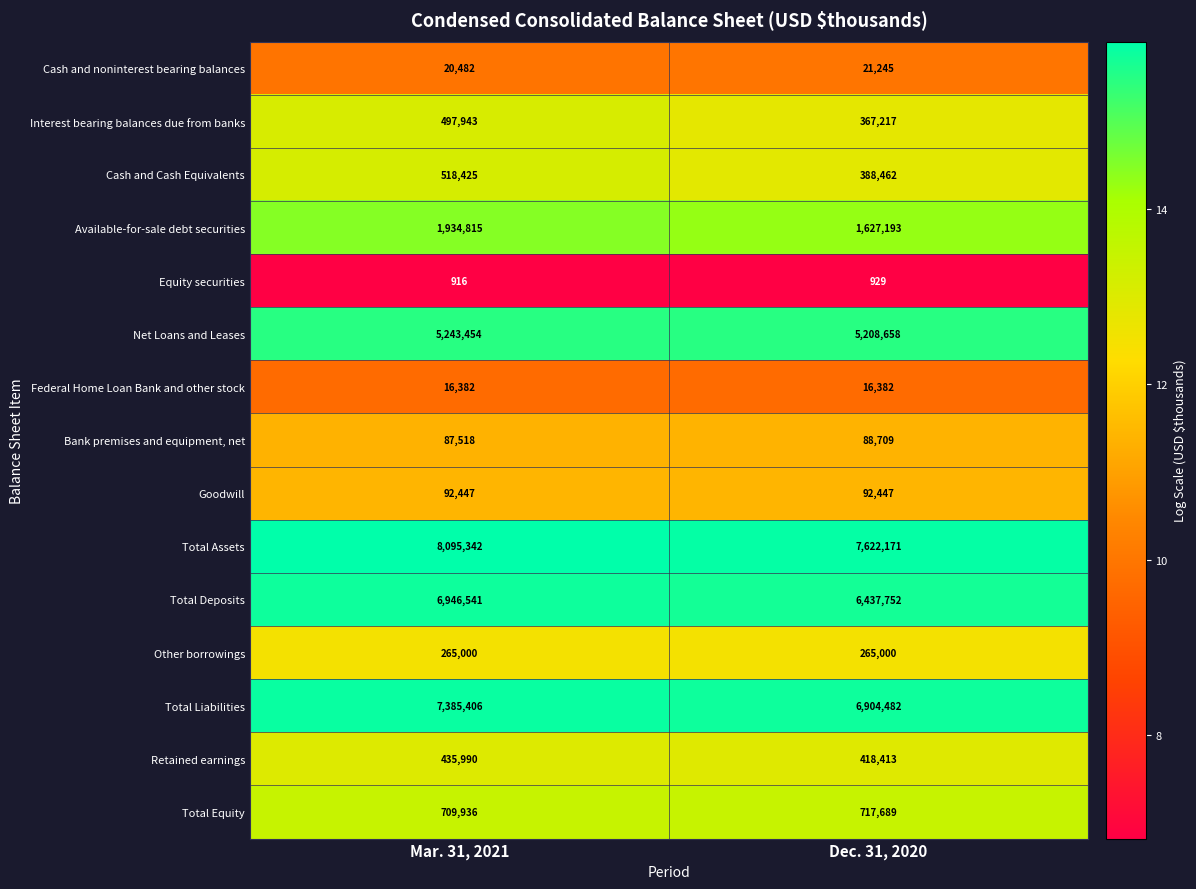

Reading left to right, extract all data points from this chart.

Cash and noninterest bearing balances: 20482	21245
Interest bearing balances due from banks: 497943	367217
Cash and Cash Equivalents: 518425	388462
Available-for-sale debt securities: 1934815	1627193
Equity securities: 916	929
Net Loans and Leases: 5243454	5208658
Federal Home Loan Bank and other stock: 16382	16382
Bank premises and equipment, net: 87518	88709
Goodwill: 92447	92447
Total Assets: 8095342	7622171
Total Deposits: 6946541	6437752
Other borrowings: 265000	265000
Total Liabilities: 7385406	6904482
Retained earnings: 435990	418413
Total Equity: 709936	717689